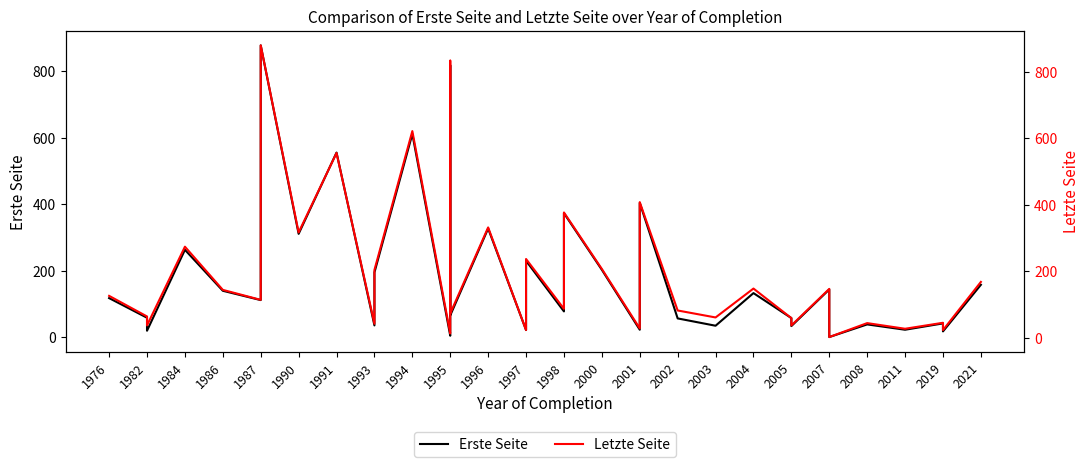

True or false: Erste Seite and Letzte Seite cross at least once.

False